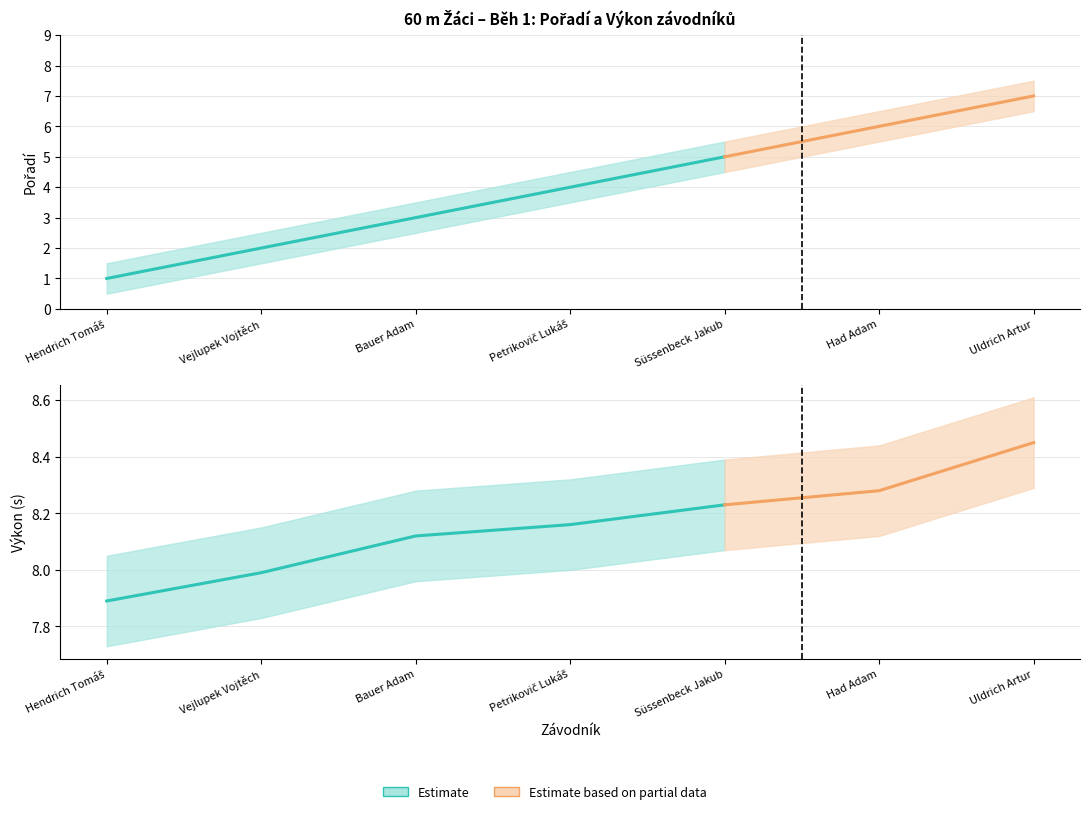

Which has a higher value, Petrikovič Lukáš or Uldrich Artur?

Uldrich Artur